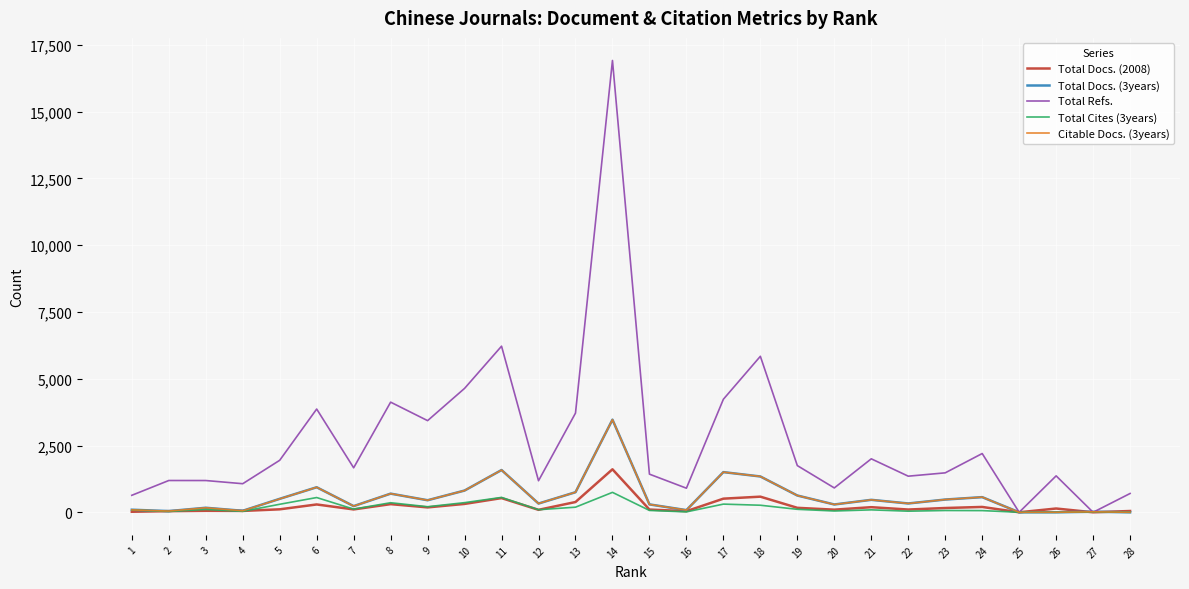

At which category is the sum across all series the highest?

14